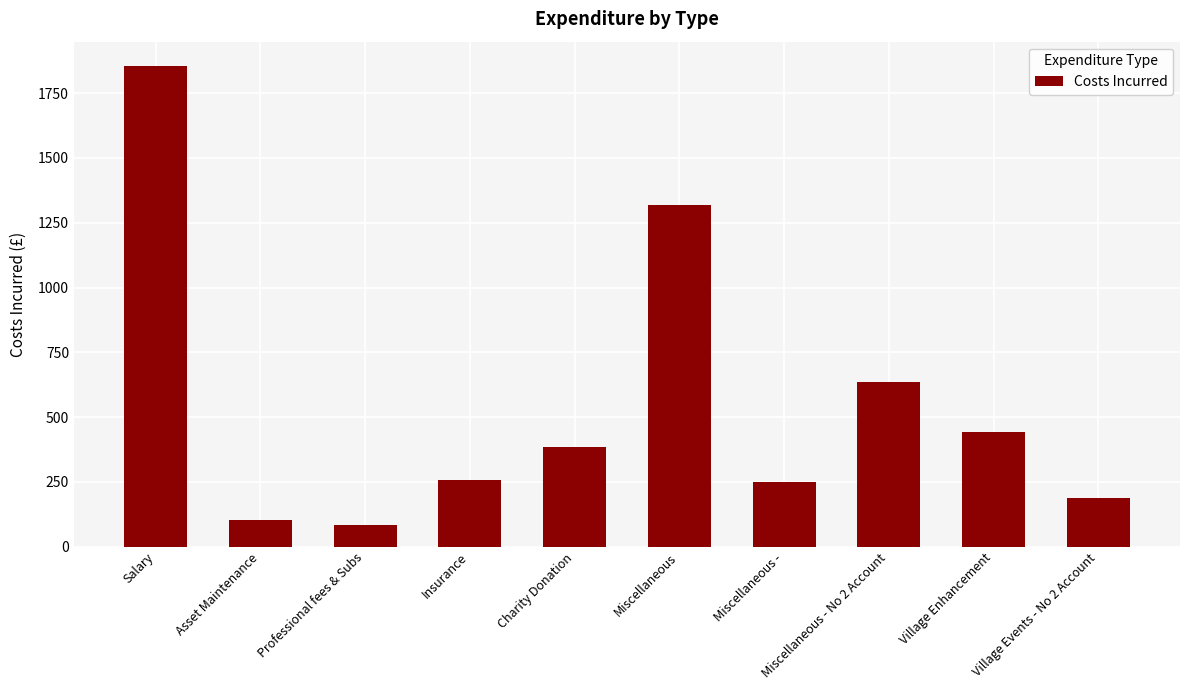

At which label does the data first exceed 385?

Salary